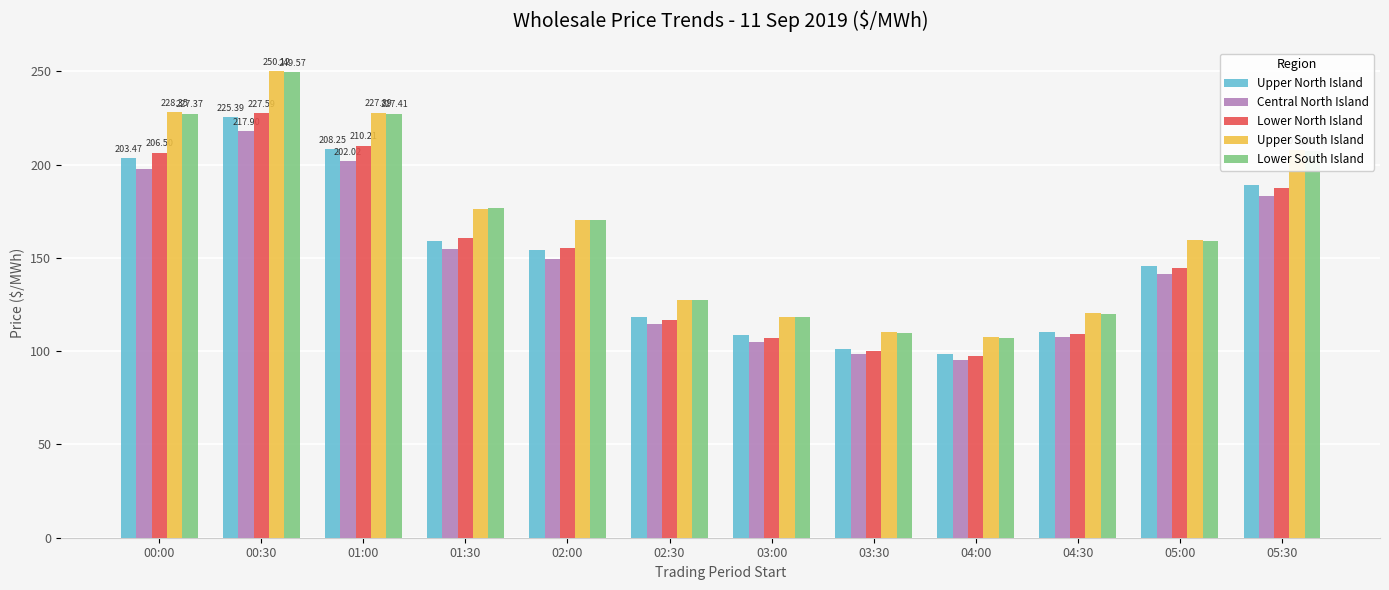

What value does the Central North Island series have at 03:00?

105.1